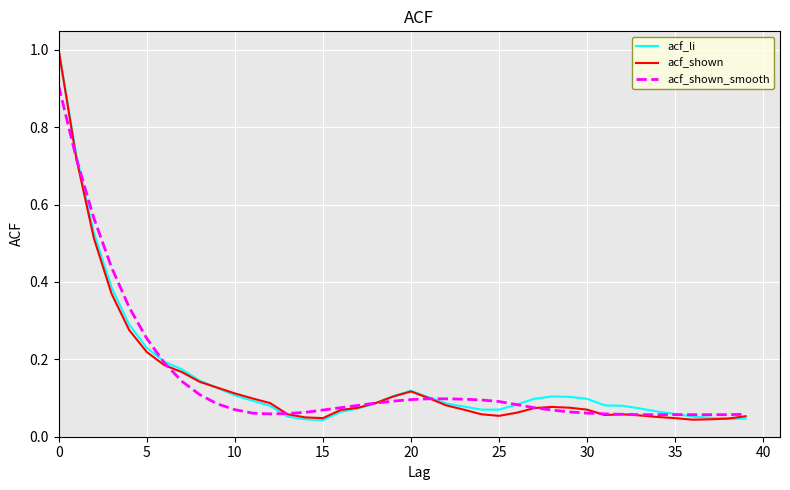

What is the highest value of the acf_shown_smooth series?

0.9